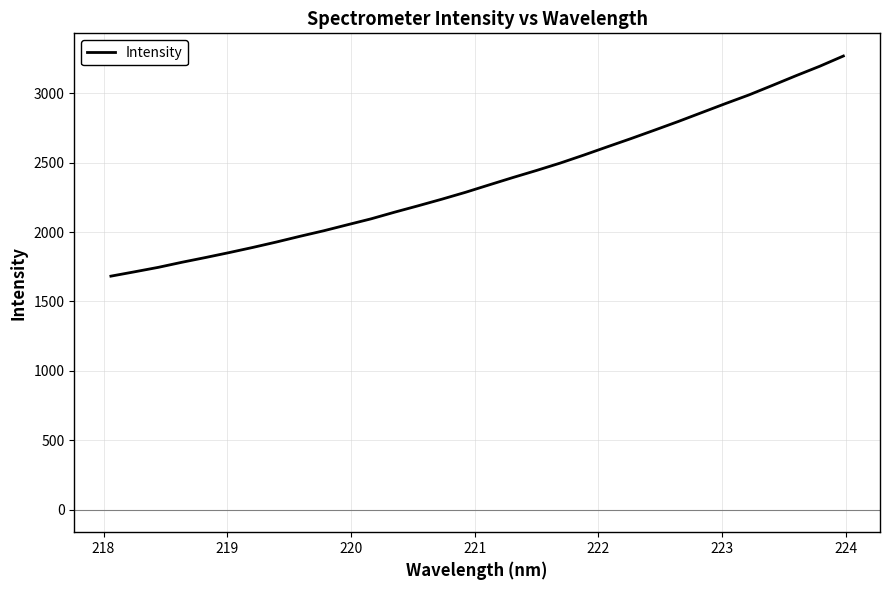

What is the minimum value shown in the chart?

1682.2